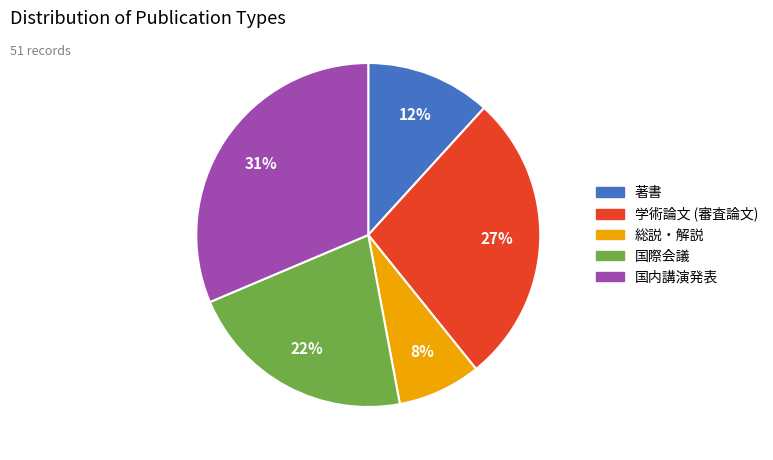

What is the ratio of the value at 著書 to the value at 学術論文 (審査論文)?

0.4